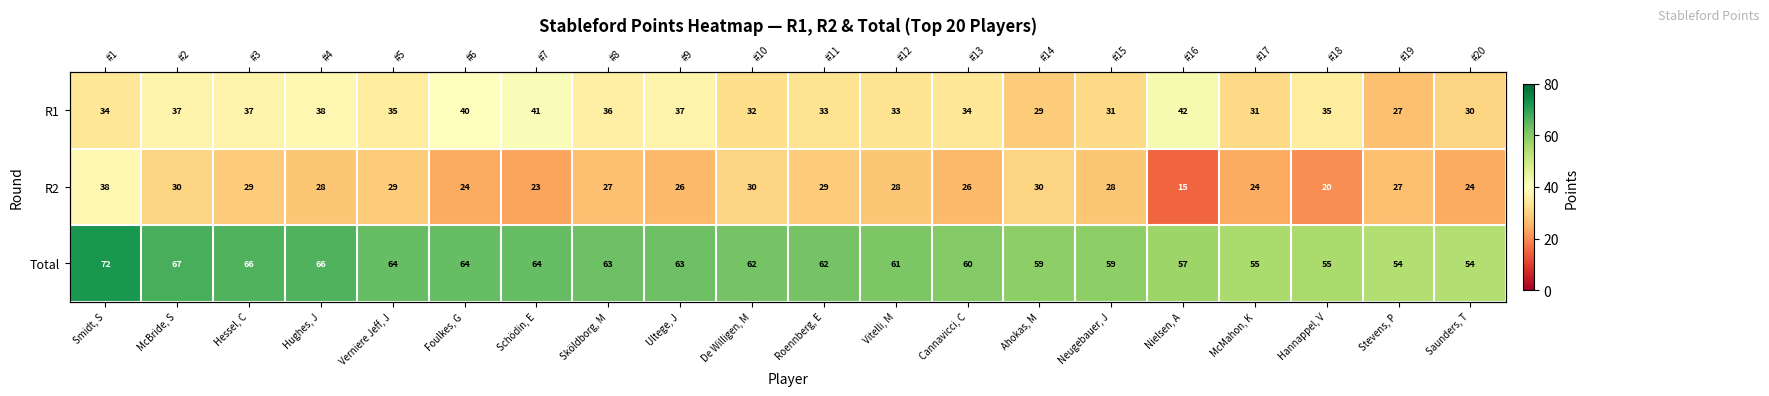

What is the spread (max minus min) of values at Vitelli, M?

33